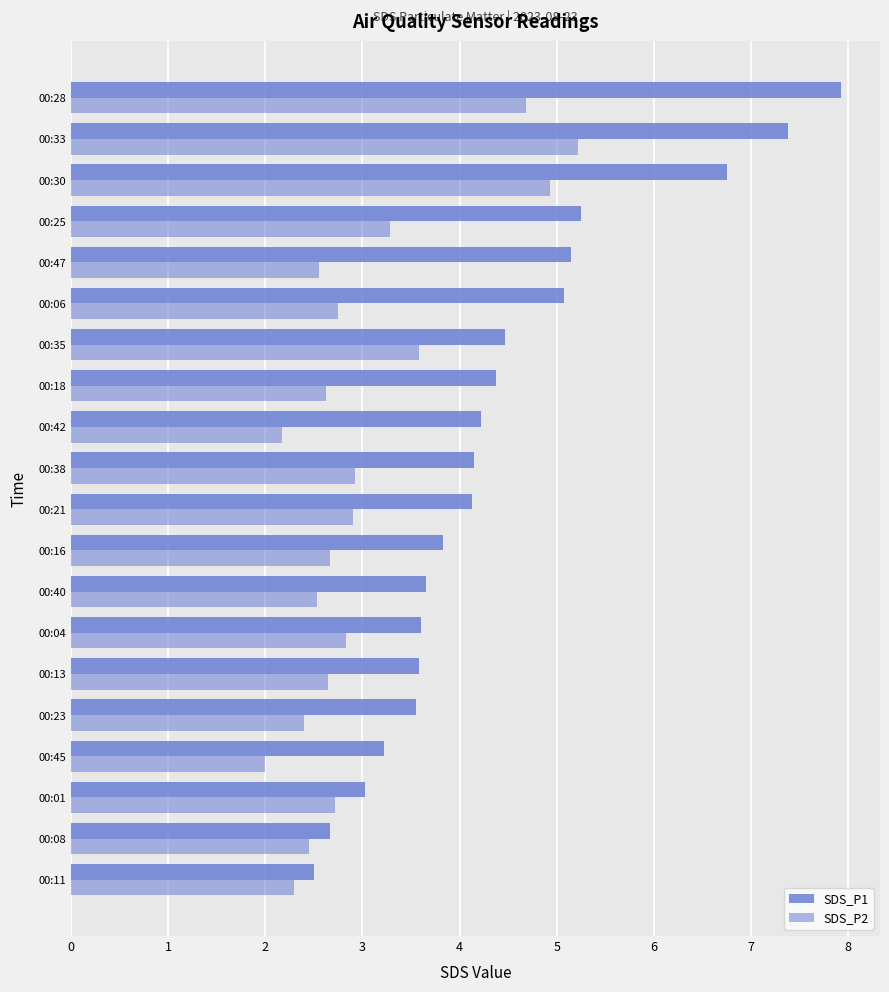

What is the value of the SDS_P1 bar at the 10th from the left?

4.1